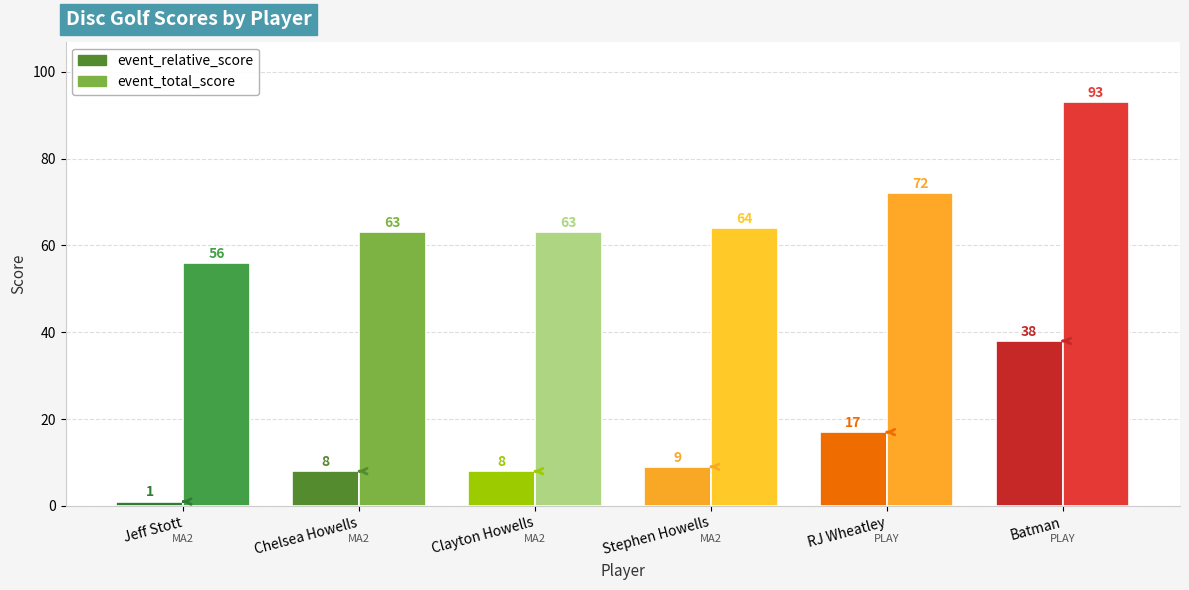

How many bars are there in each group?

2